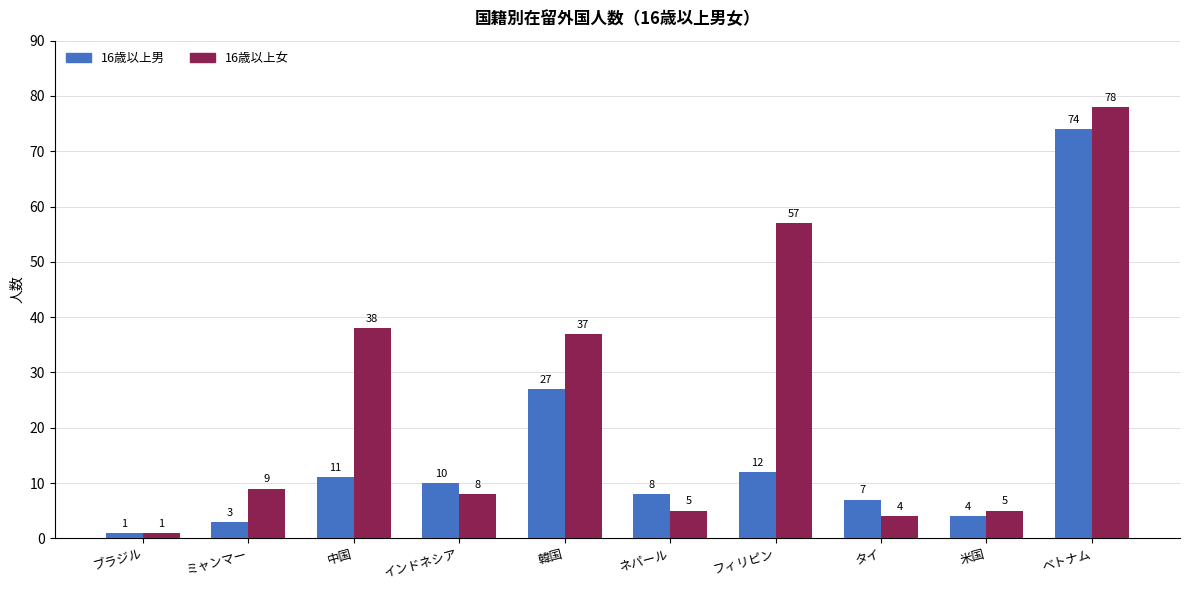

Reading left to right, transcribe all the data shown in this chart.

16歳以上男: ブラジル=1	ミャンマー=3	中国=11	インドネシア=10	韓国=27	ネパール=8	フィリピン=12	タイ=7	米国=4	ベトナム=74
16歳以上女: ブラジル=1	ミャンマー=9	中国=38	インドネシア=8	韓国=37	ネパール=5	フィリピン=57	タイ=4	米国=5	ベトナム=78